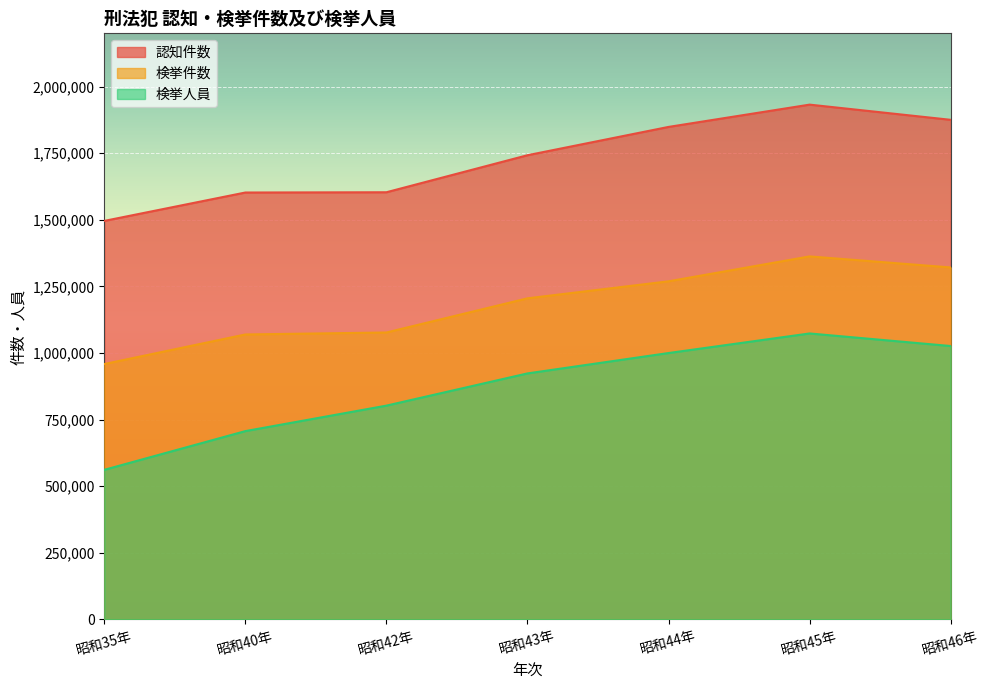

True or false: 検挙人員 has a value of 1675927 at 昭和45年.

False